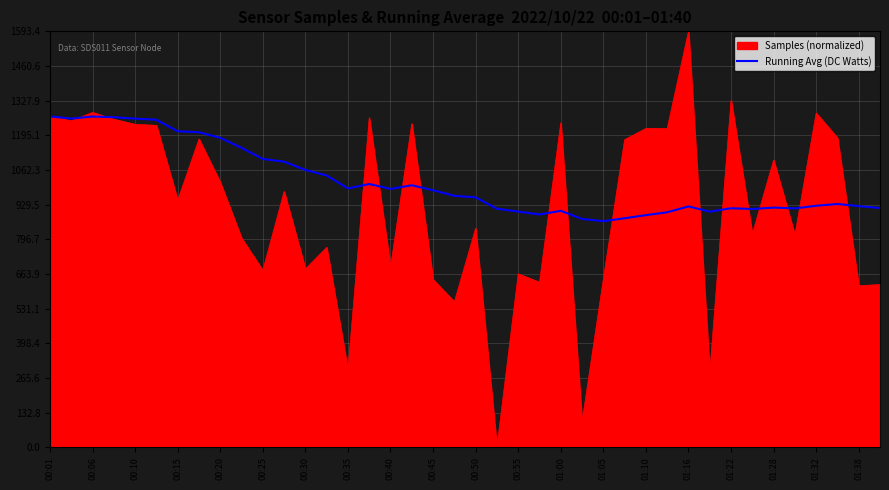

Which series has the widest spread of values?

Samples (normalized)